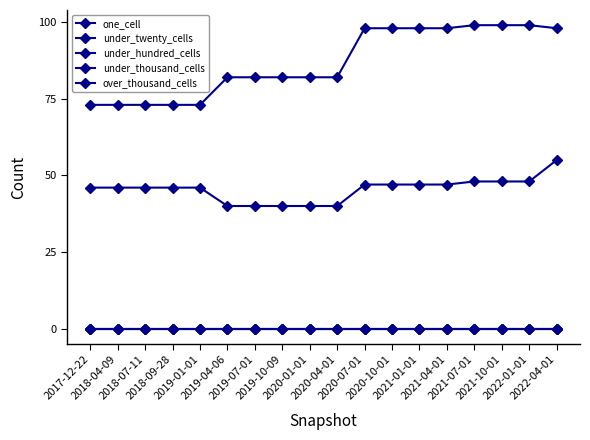

Does the chart have visible grid lines?

No